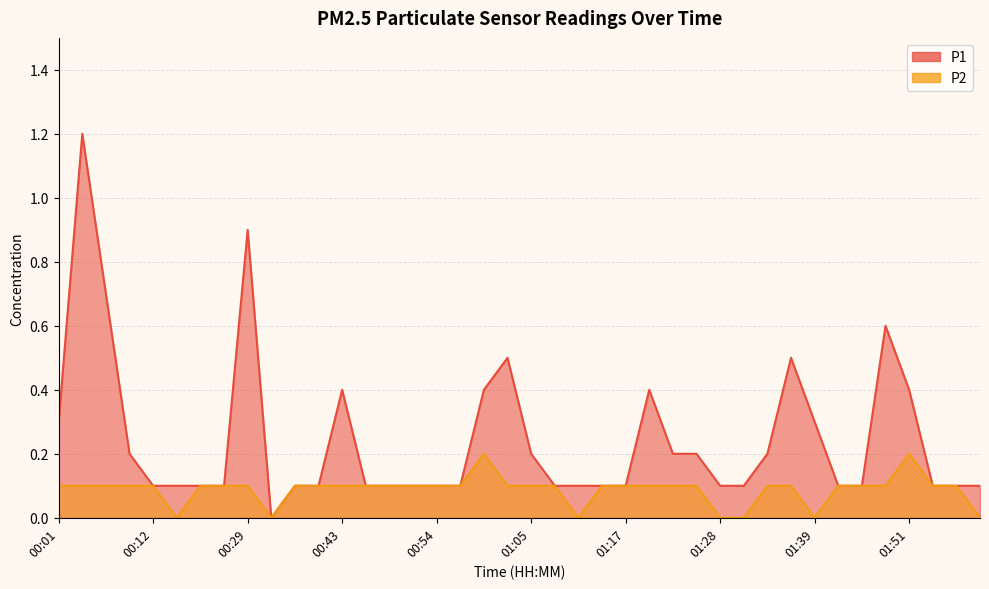

Which series changed the most between 01:56 and 01:59?

P2